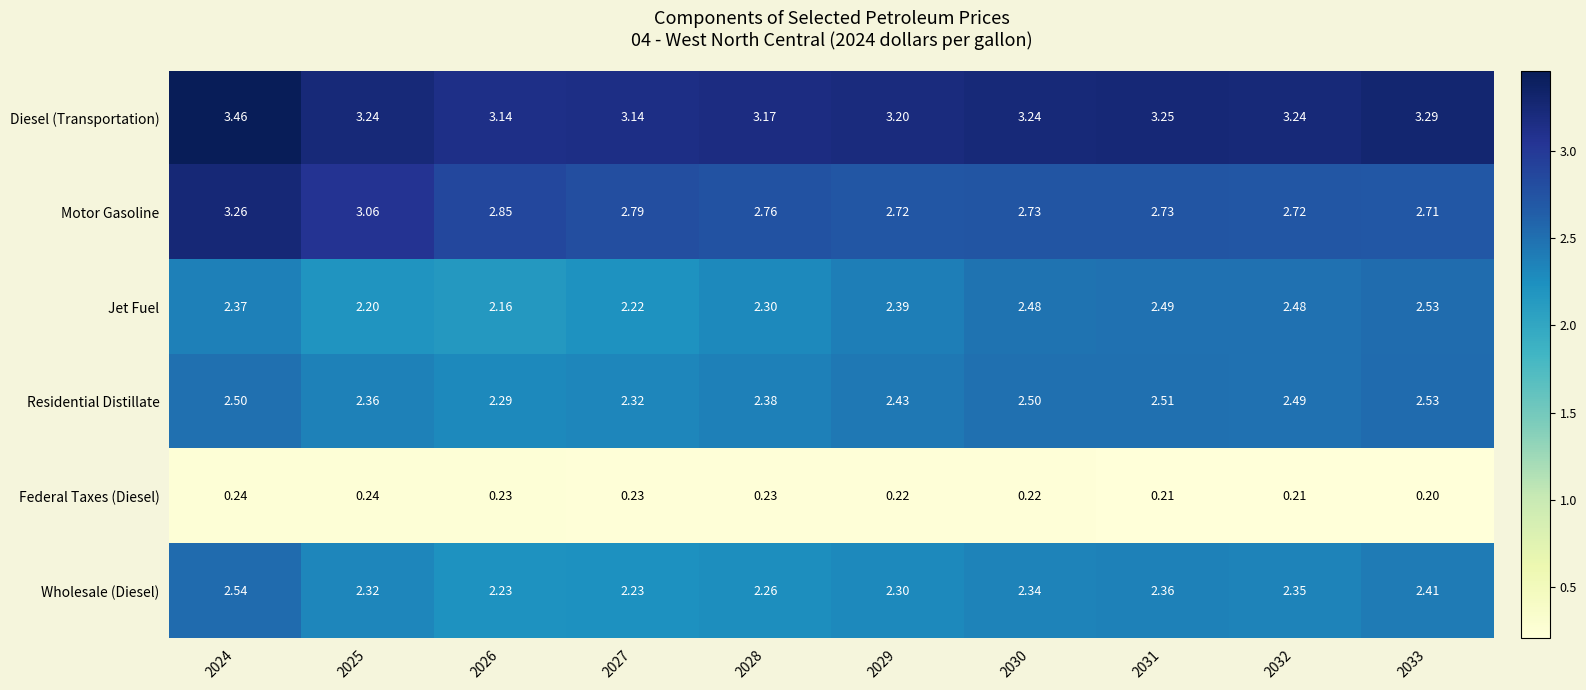

Between 2025 and 2027, which series saw the biggest shift?

Motor Gasoline